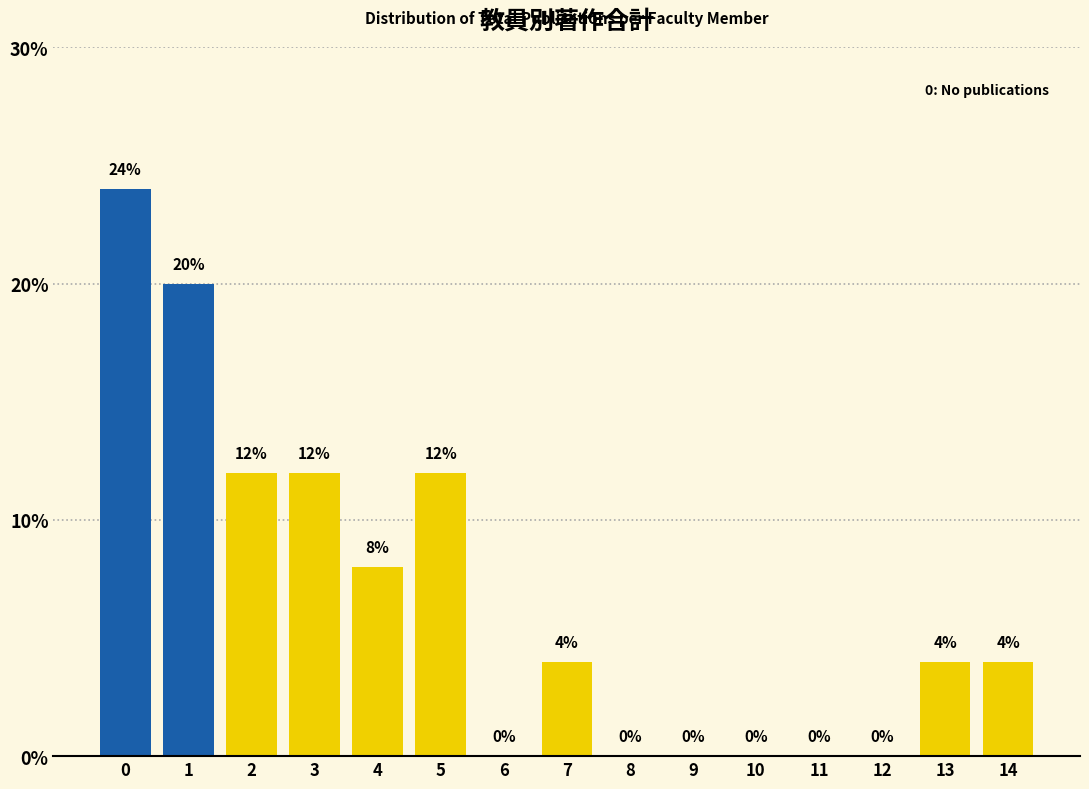

Reading right to left, extract all data points from this chart.

14=4	13=4	12=0	11=0	10=0	9=0	8=0	7=4	6=0	5=12	4=8	3=12	2=12	1=20	0=24